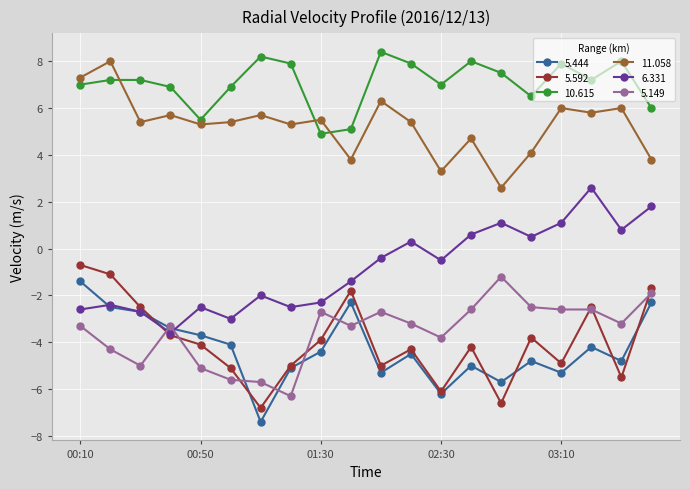

What is the value of the 5.149 point at the 11th from the left?

-2.7